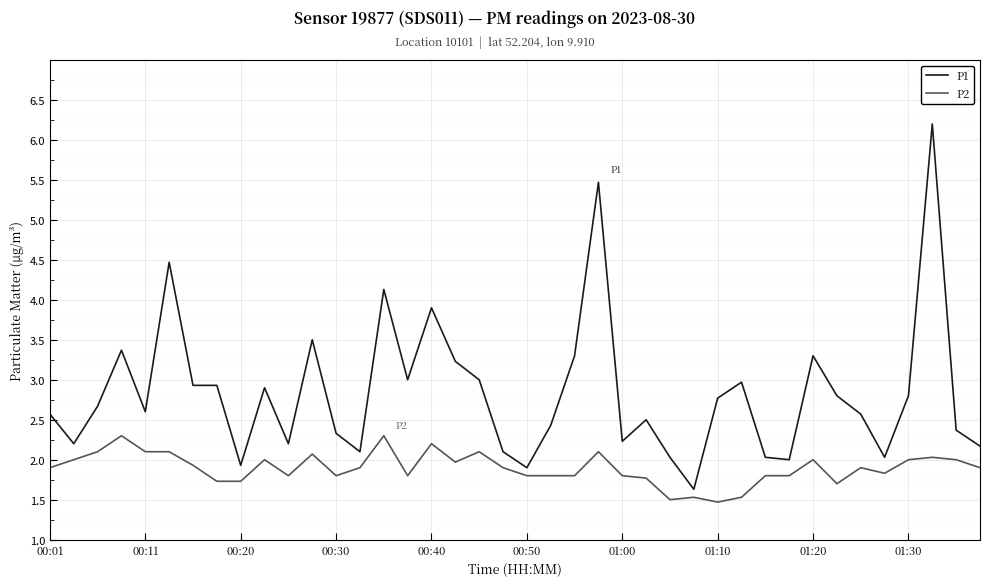

Which series has the largest range (max minus min)?

P1